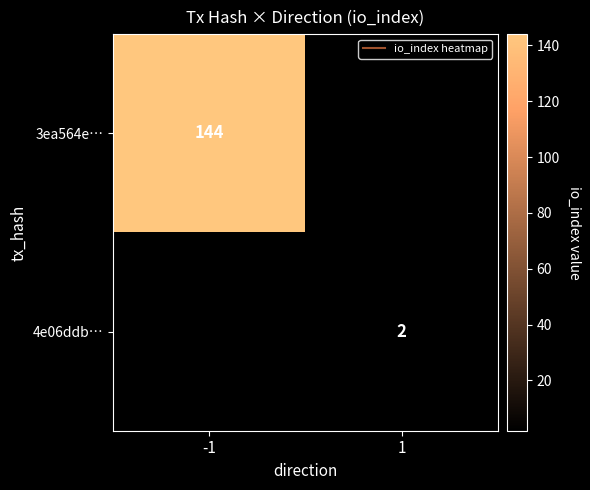

The value of 3ea564e… at -1 is 144.0. True or false?

True